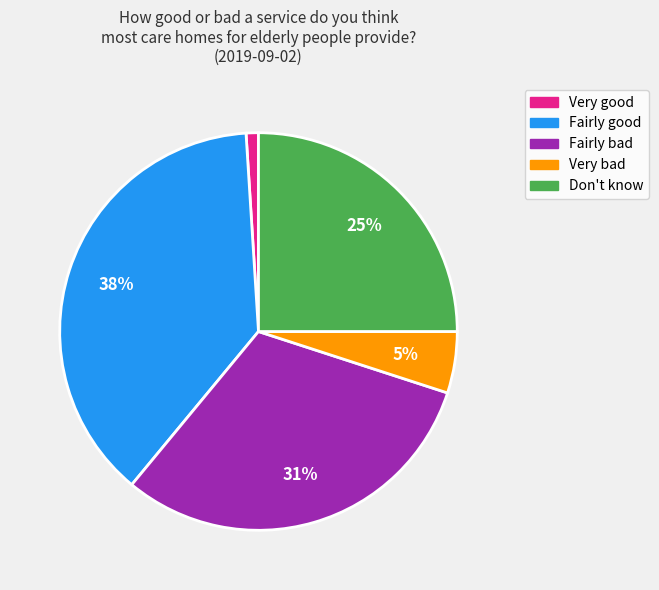

Is the sum of Don't know and Very bad greater than half?

No